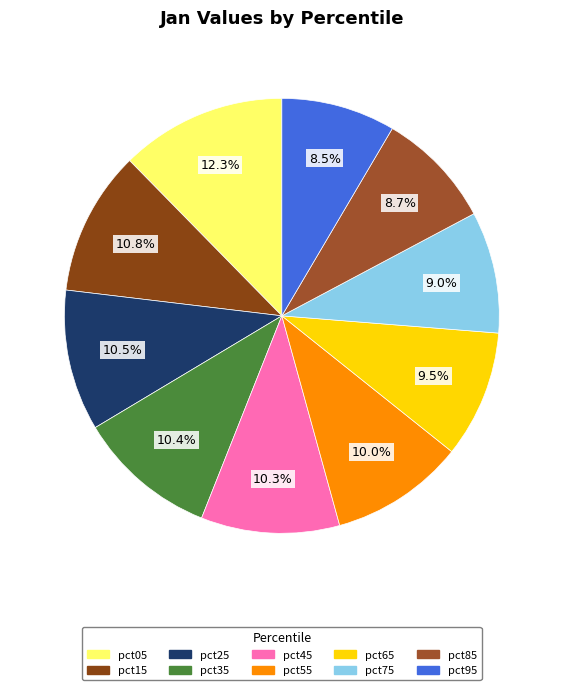

How many segments does this pie chart have?

10